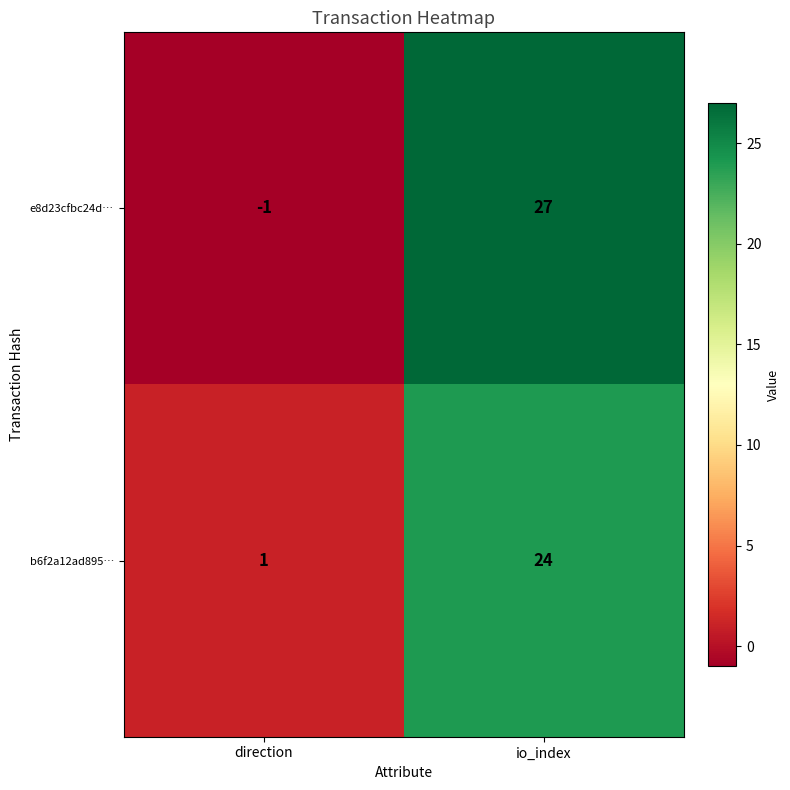

How many categories are shown in the chart?

2